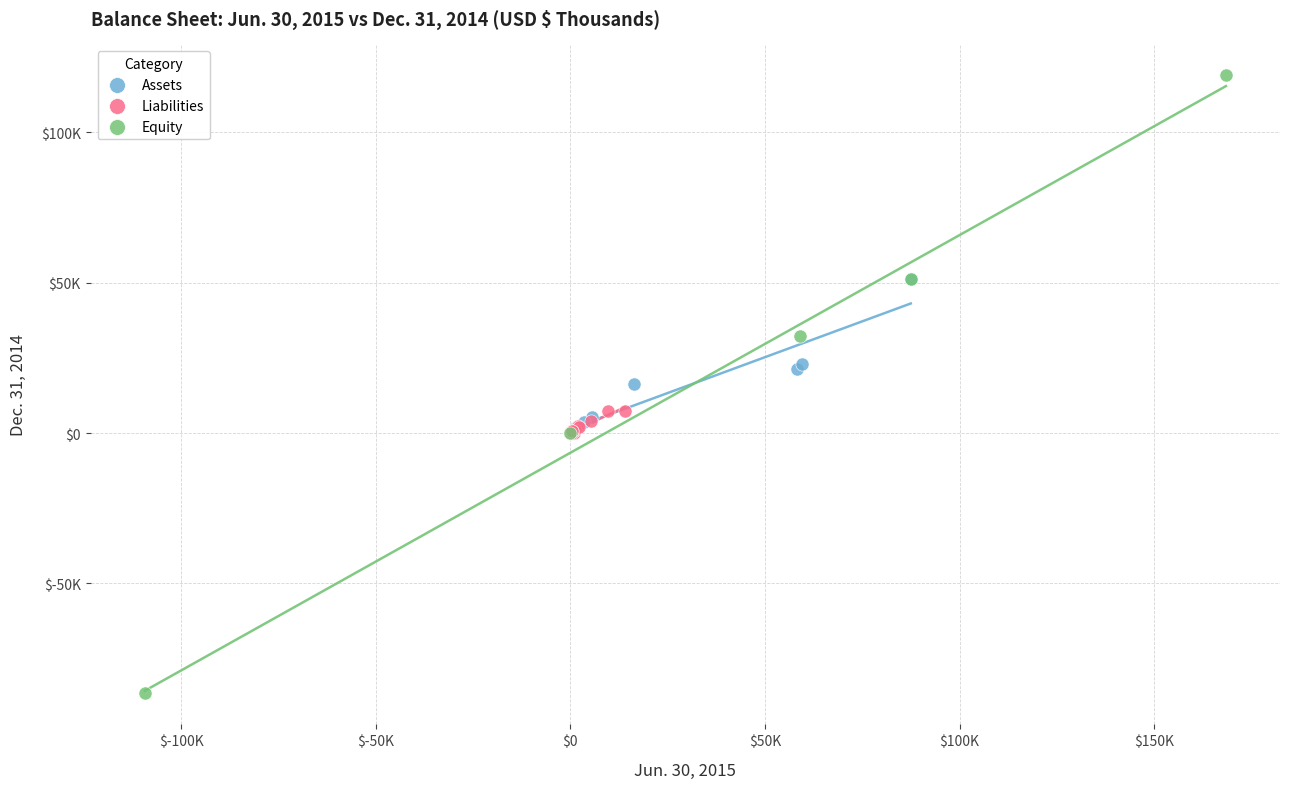

Which series contains the lowest Y value?

Equity